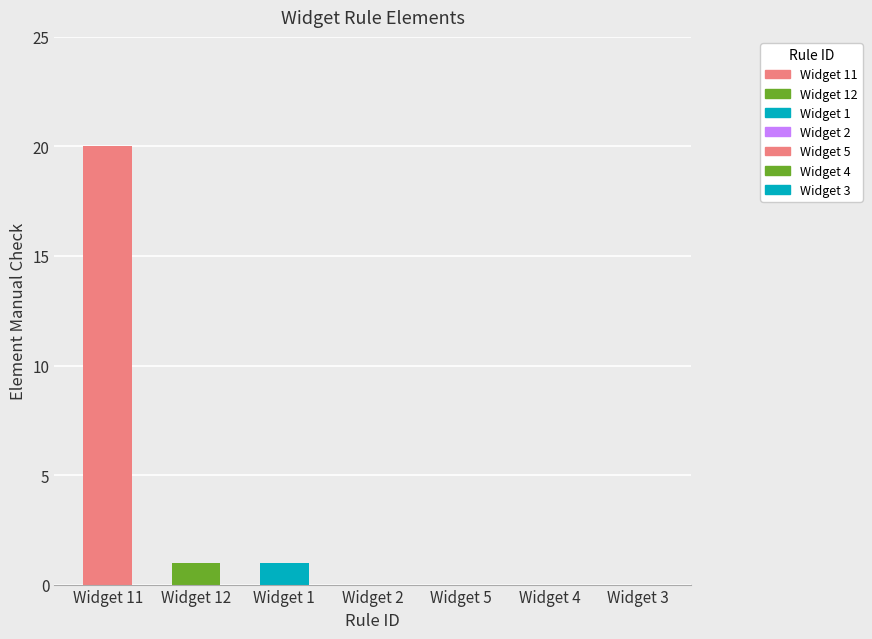

Reading left to right, what are all the values shown in this chart?

20	1	1	0	0	0	0